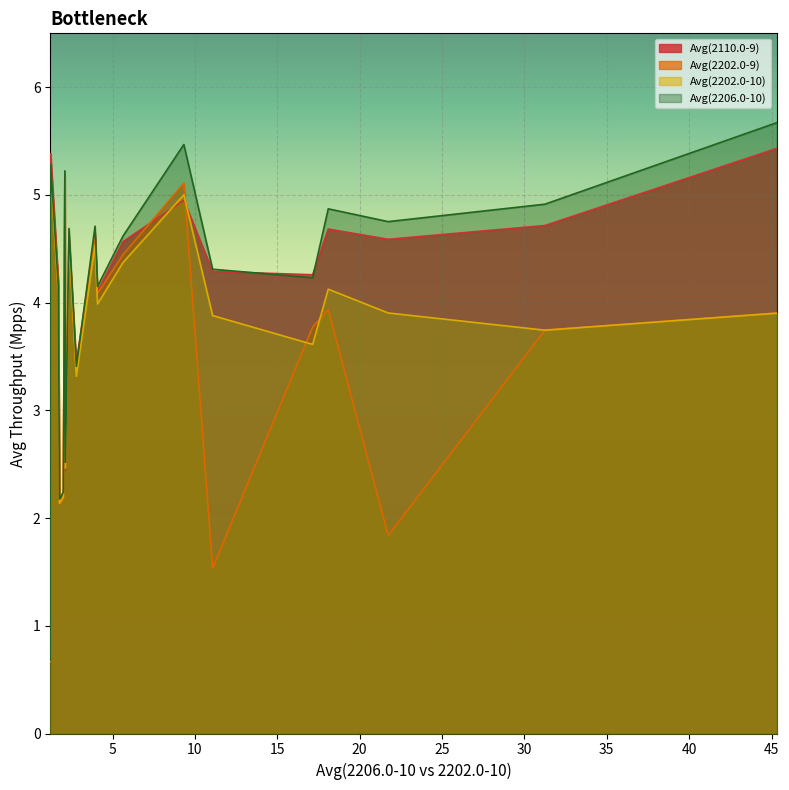

What is the difference between the maximum and second lowest values in the Avg(2110.0-9) series?

3.3